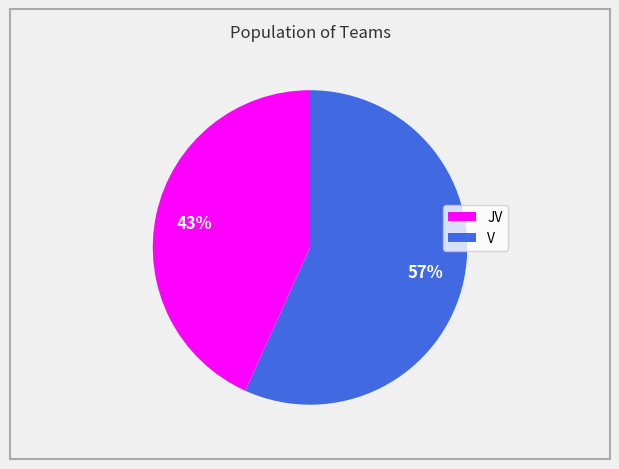

To the nearest percent, what portion does V represent?

57%